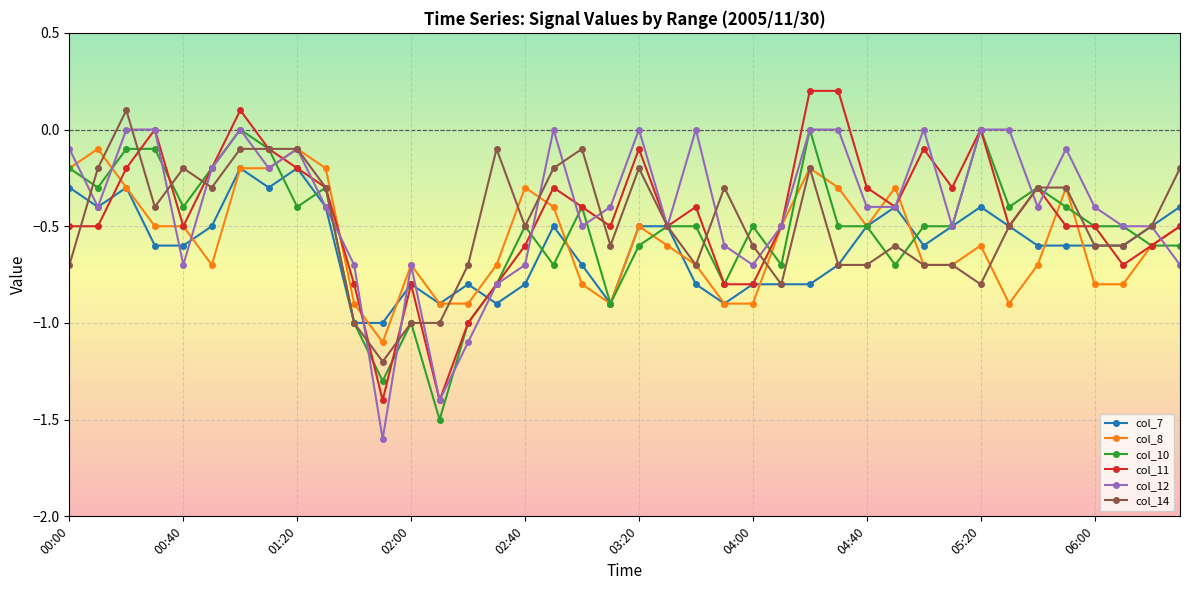

Which series has the largest total across all categories?

col_12